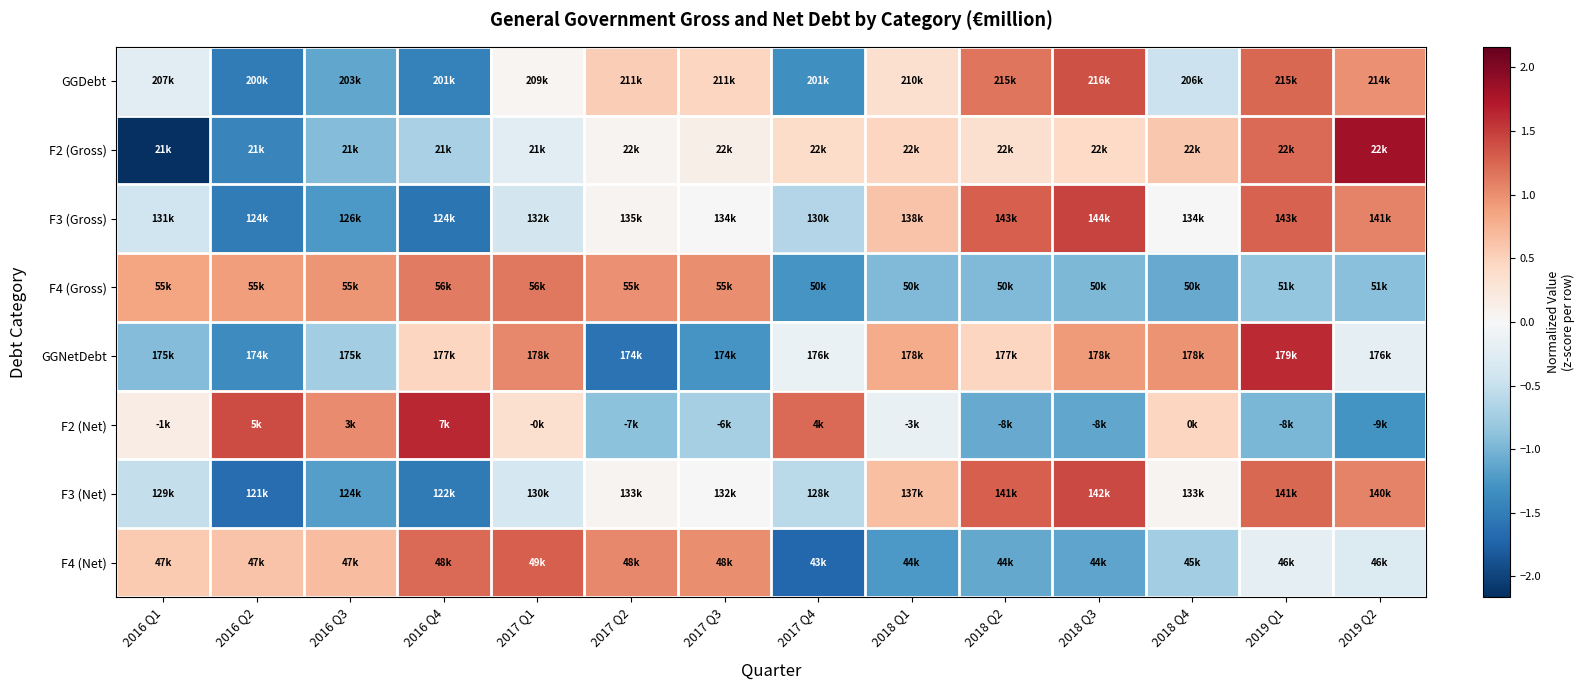

What is the total value across all series at 2018 Q2?

1.4